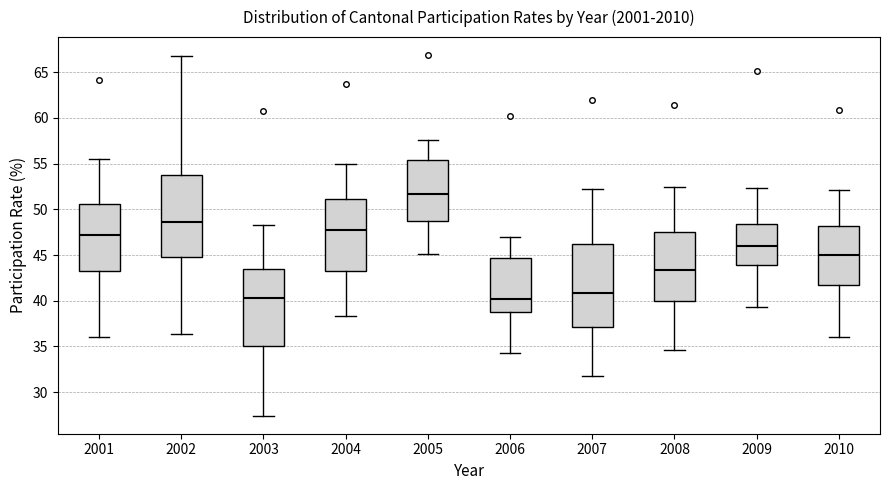

Where does the upper whisker of the box at x = 2003 end on the y-axis? The values are not printed on the chart, so give them approximately, as read against the axis.

48.5